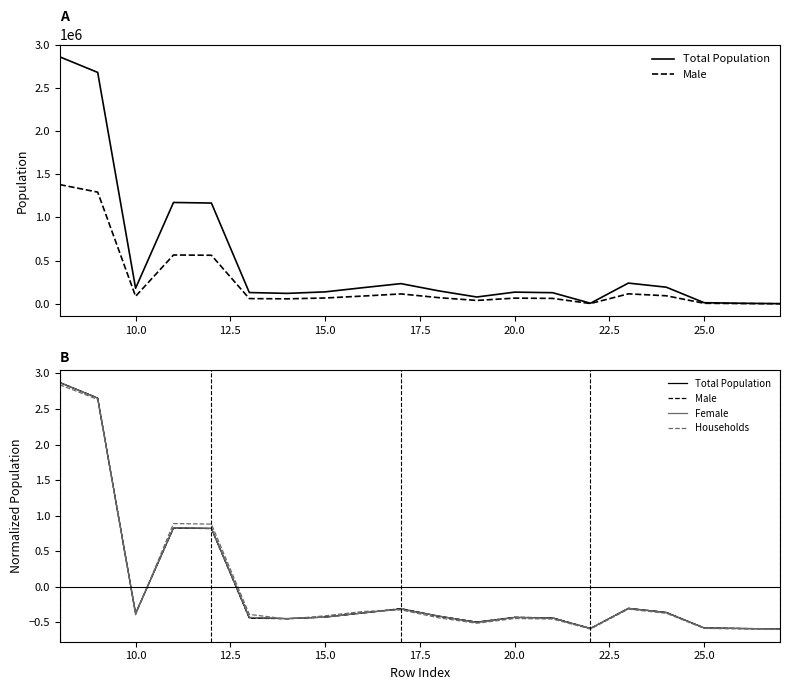

In Female, how many points are higher than both neighbors (excluding endpoints)?

4